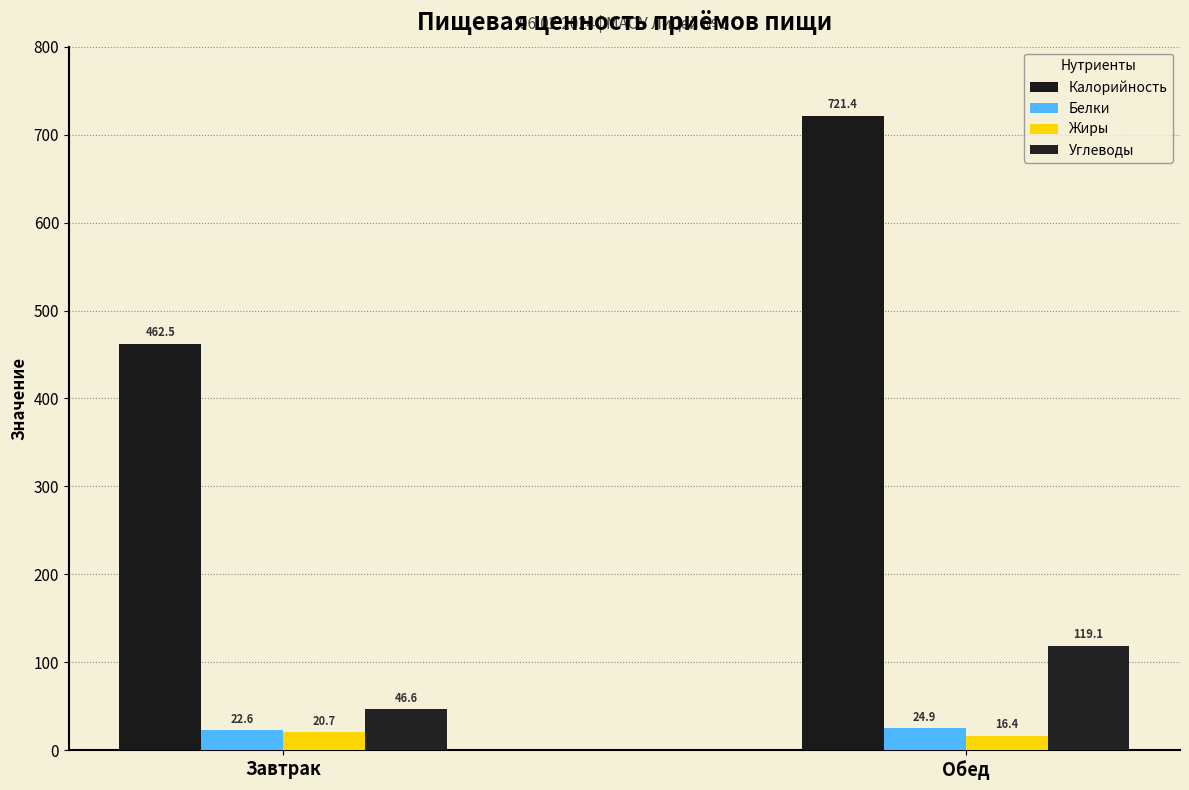

Reading left to right, extract all data points from this chart.

Калорийность: Завтрак=462.5	Обед=721.4
Белки: Завтрак=22.6	Обед=24.9
Жиры: Завтрак=20.7	Обед=16.4
Углеводы: Завтрак=46.6	Обед=119.1